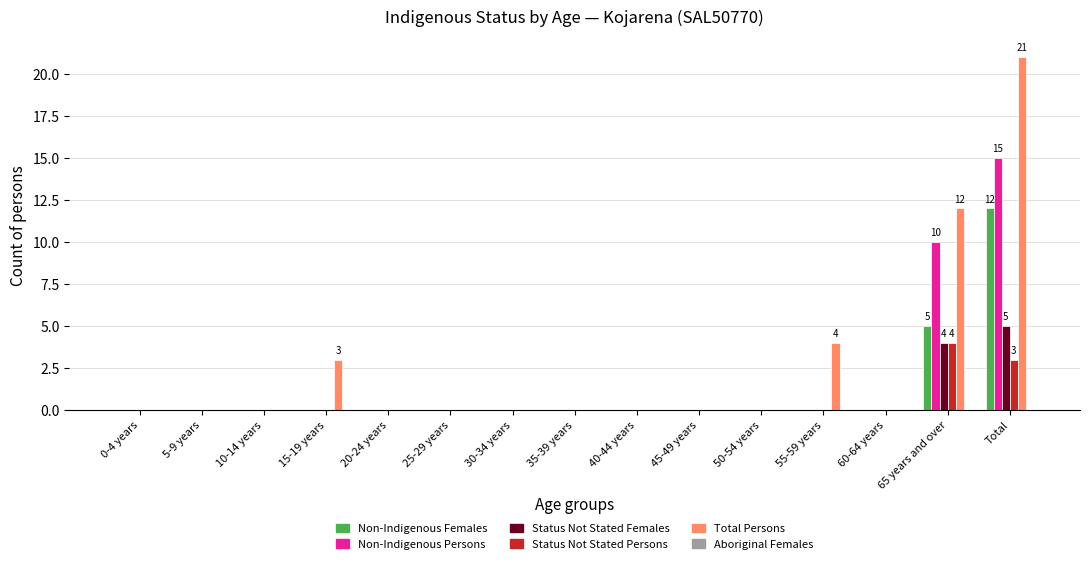

At which label is Non-Indigenous Females closest to 6?

65 years and over